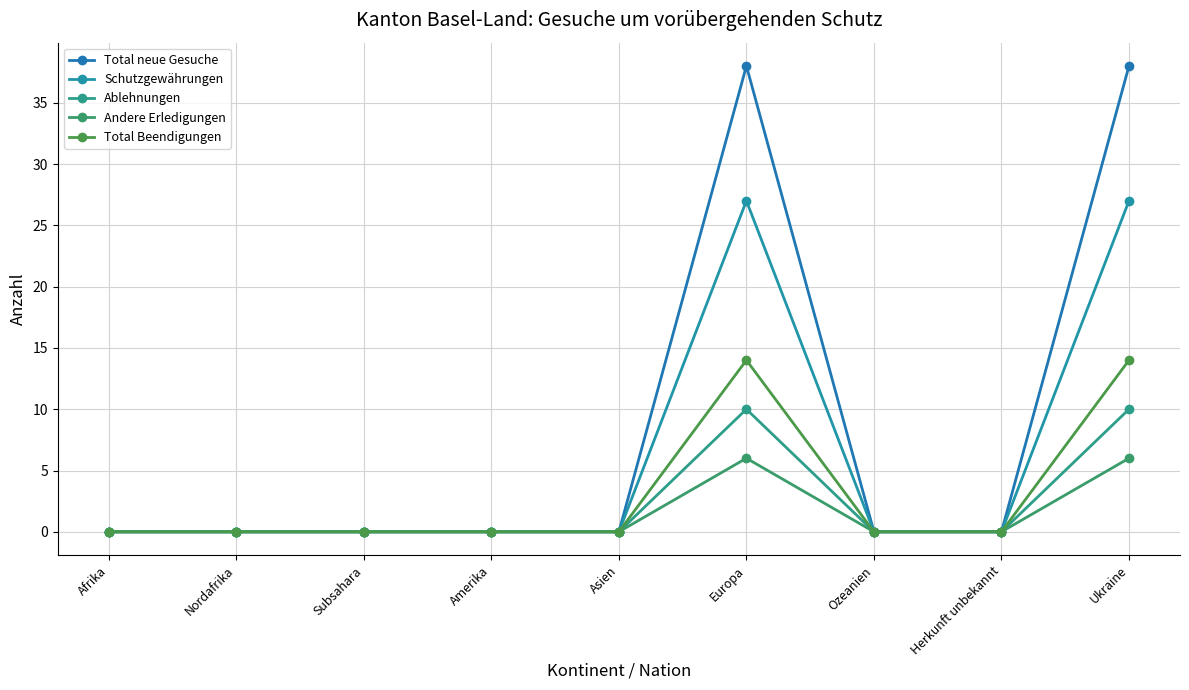

Rank the categories by Ablehnungen value from lowest to highest.

Afrika, Nordafrika, Subsahara, Amerika, Asien, Ozeanien, Herkunft unbekannt, Europa, Ukraine